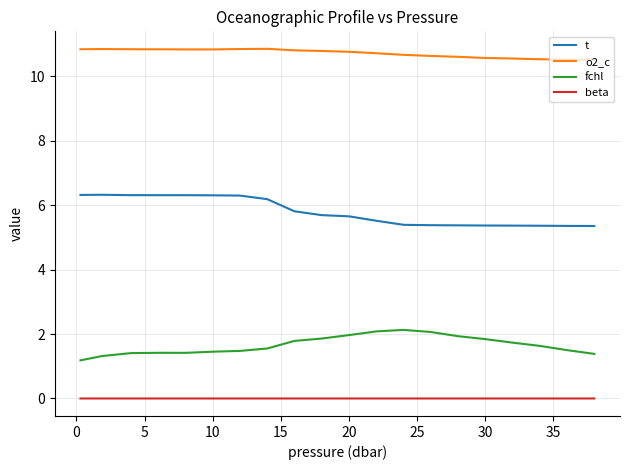

True or false: fchl and t cross at least once.

False